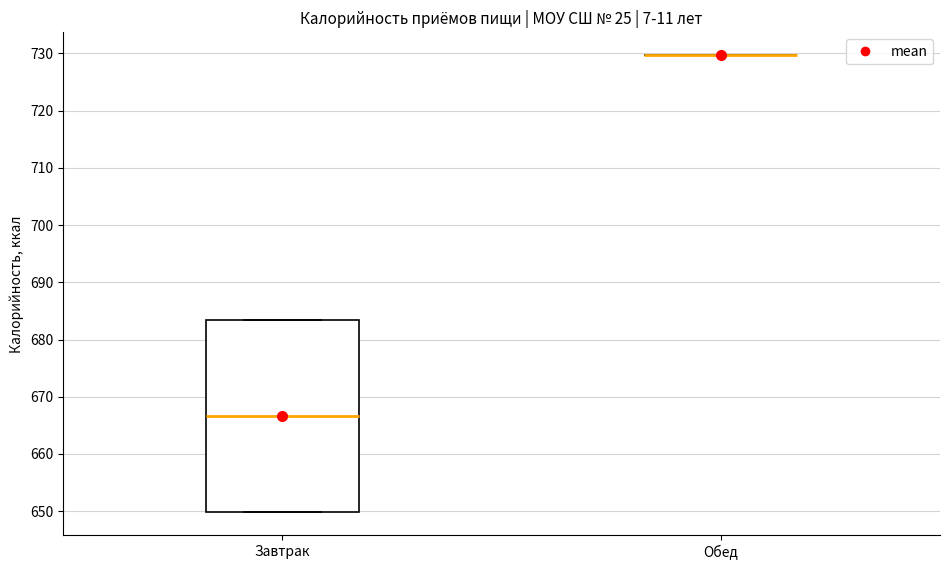

Reading left to right, read every box against the y-axis: the position of its median line, the range the box covers, and the ends of its whiskers. The values are not printed on the chart, so give them approximately, as read against the axis.

Завтрак: median 667, box 650 to 683, whiskers 650 to 683
Обед: box collapsed to a line at 730, whiskers 730 to 730